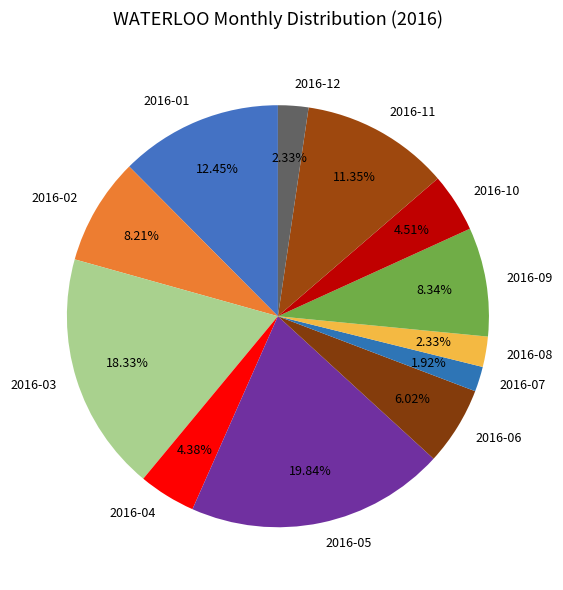

What is the total percentage of 2016-03 and 2016-12?

20.7%